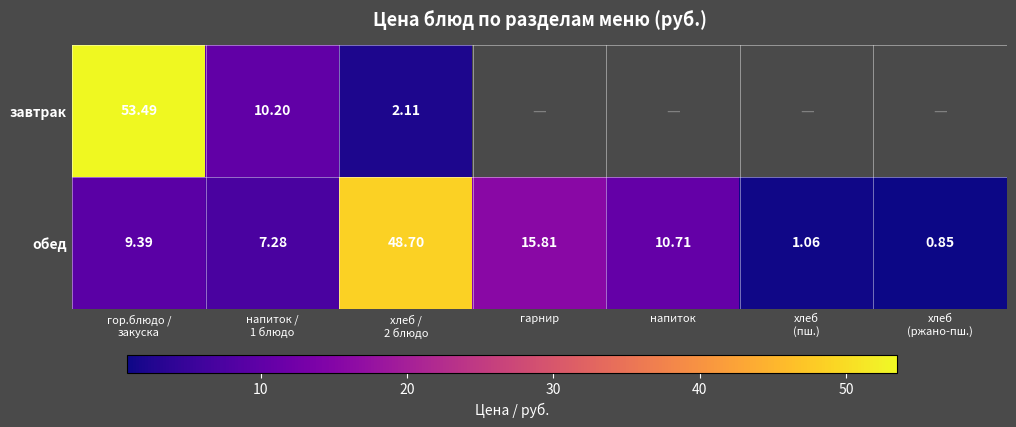

Is the value of обед at гор.блюдо / закуска greater than the value of завтрак at хлеб (пш.)?

No